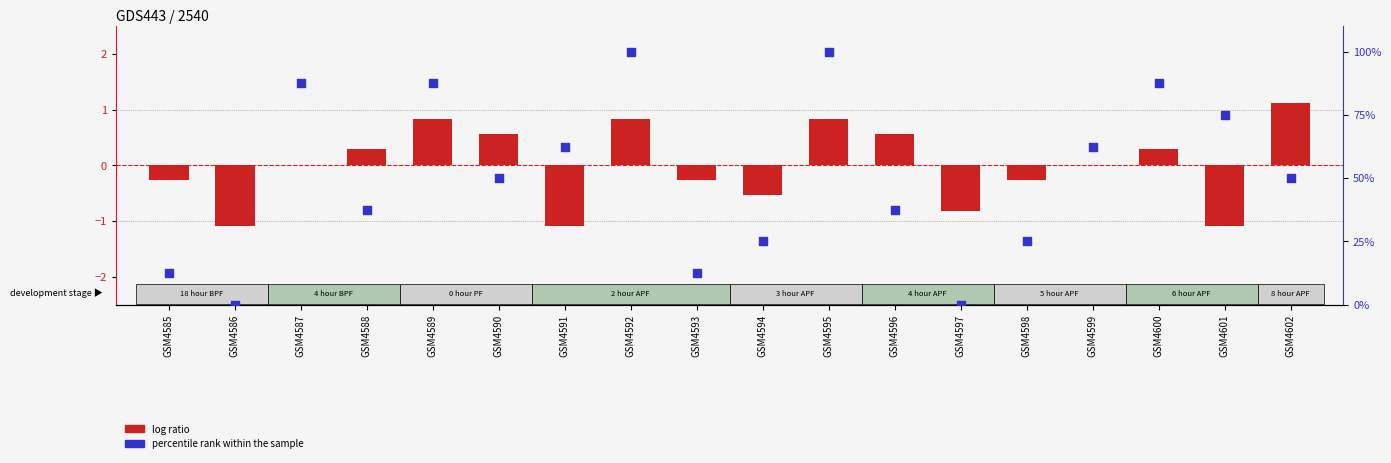

Which series contains the lowest Y value?

log ratio